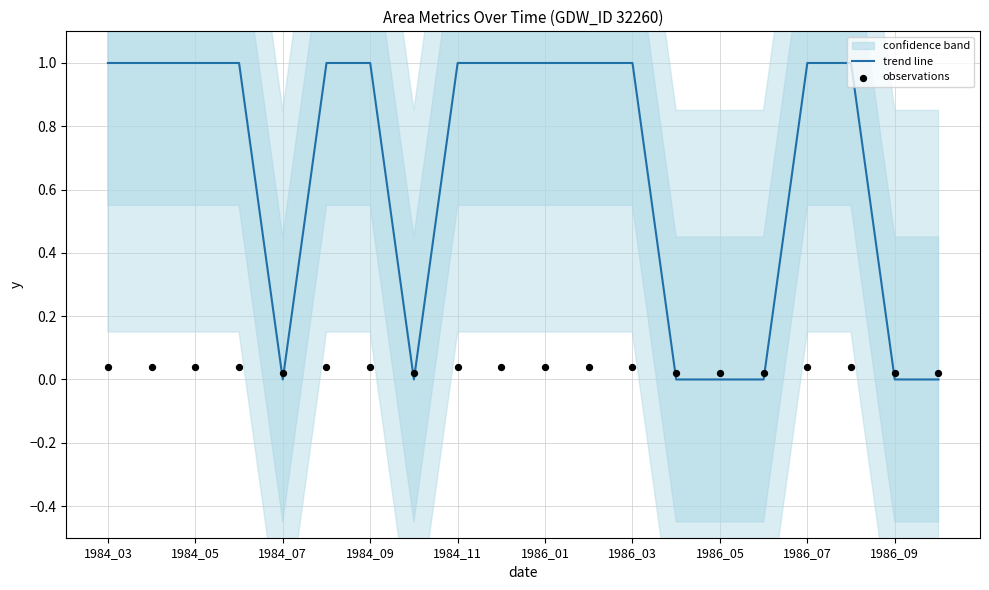

Is the value of observations at 1986_07 greater than the value of trend line at 1986_09?

Yes